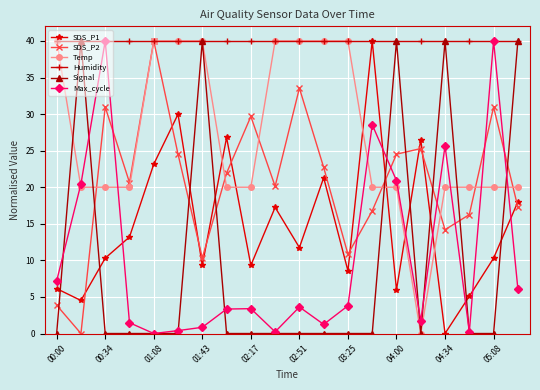

Which series has the largest total across all categories?

Humidity